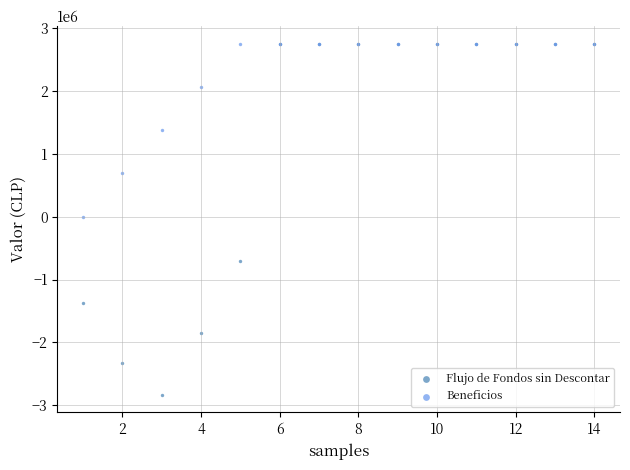

What are all the series names shown in the legend?

Flujo de Fondos sin Descontar, Beneficios